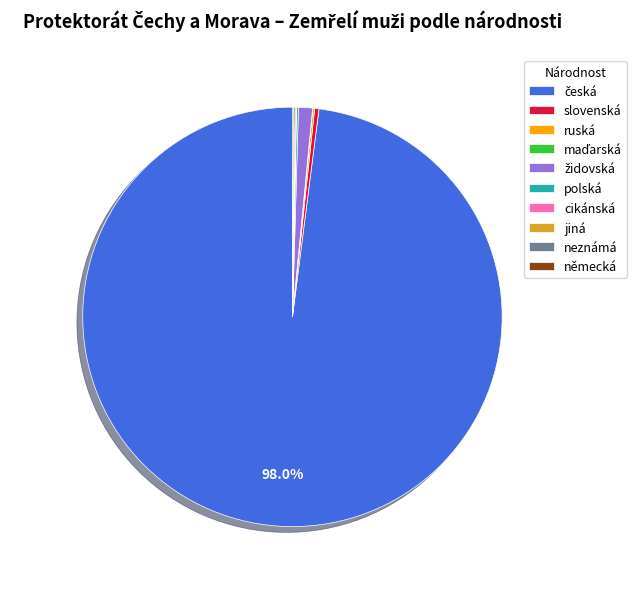

Is there a majority slice in this chart?

Yes